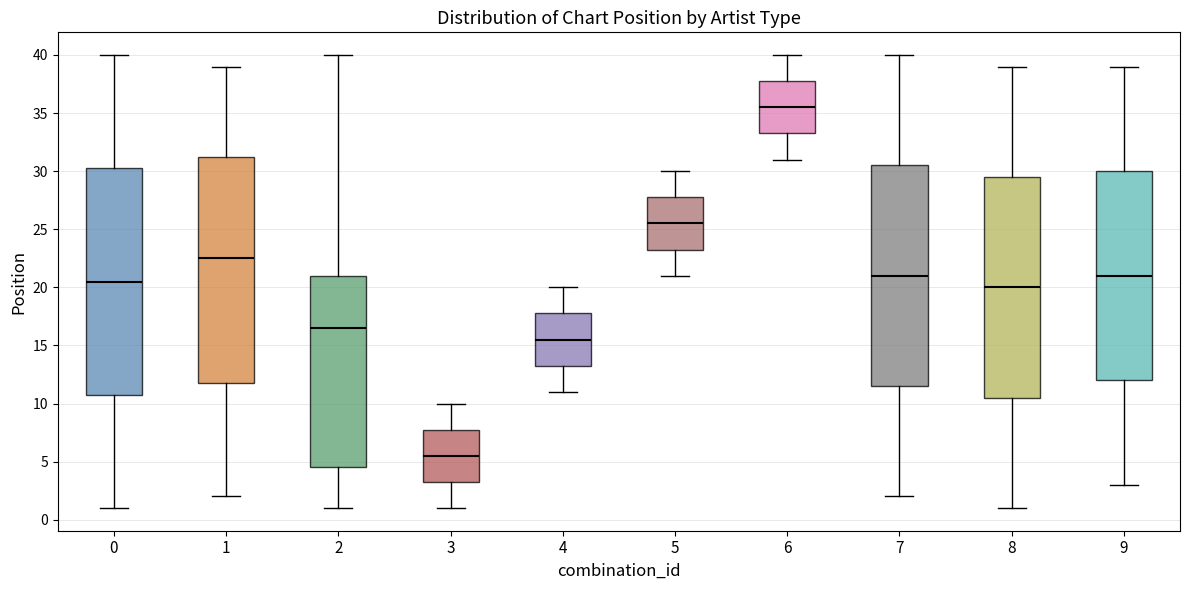

Which box has the lowest median line?

3